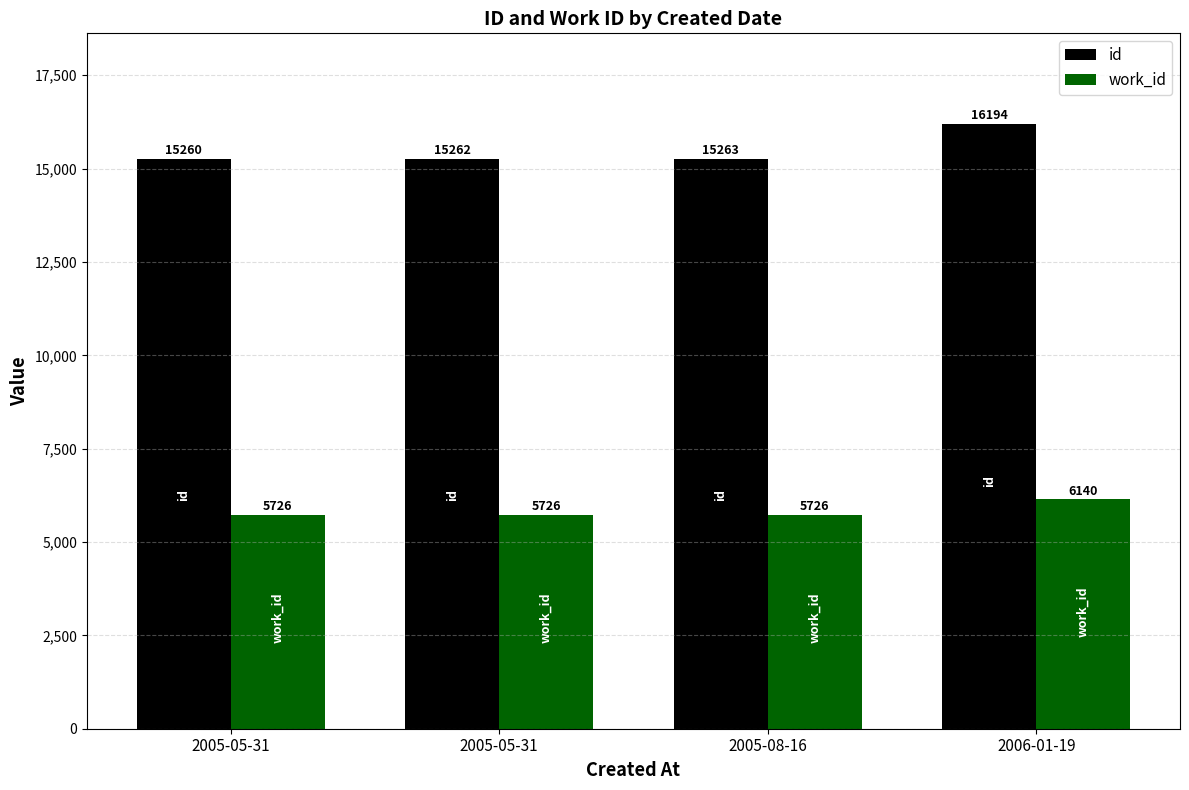

How many categories are shown in the chart?

4